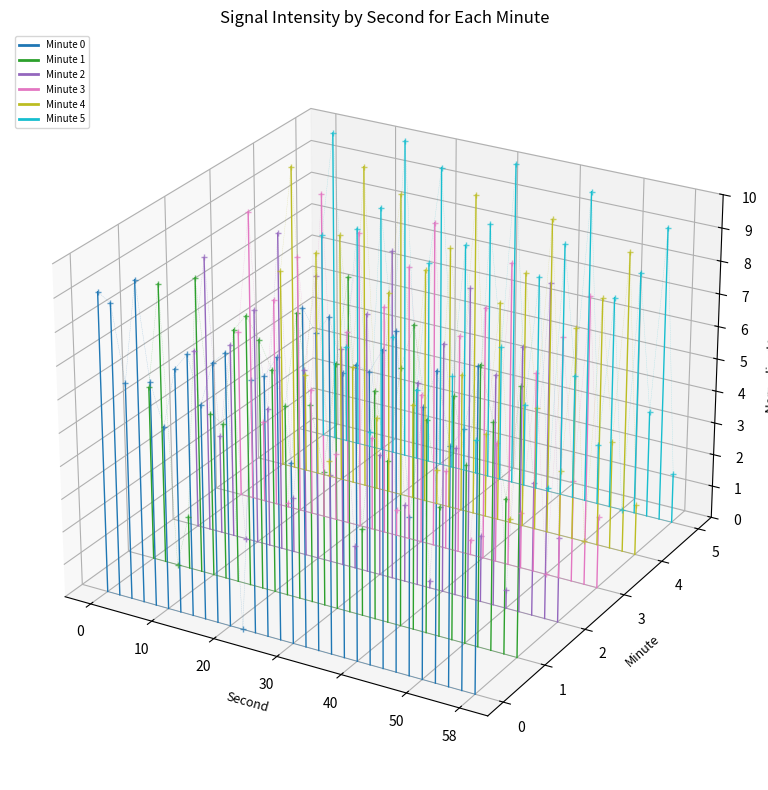

At 10, list the series in order from largest to smallest.

Minute 5, Minute 4, Minute 0, Minute 3, Minute 2, Minute 1